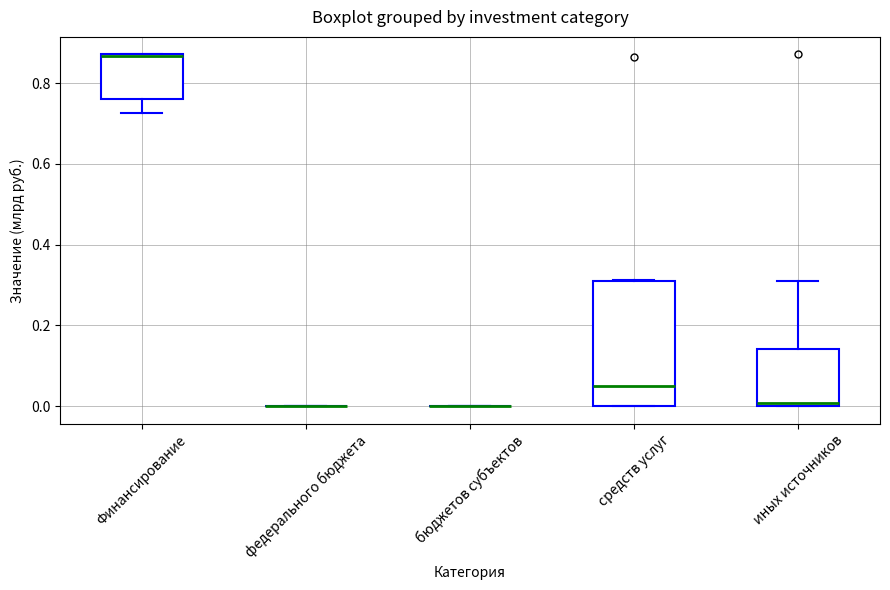

Which box is the tallest, from its lower edge to its upper edge?

средств услуг